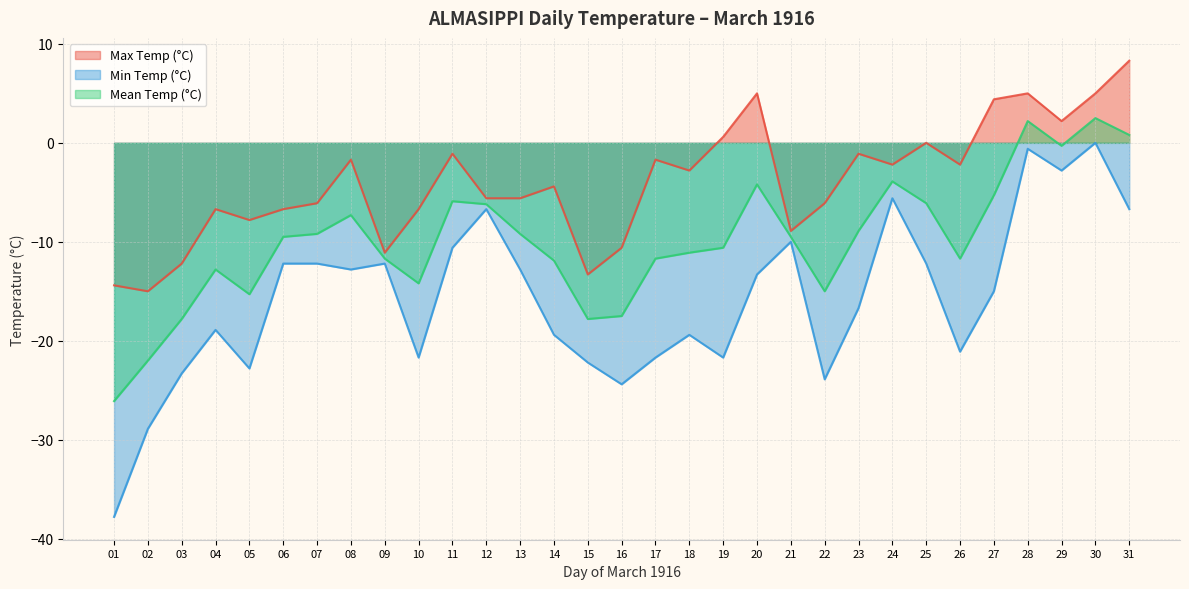

At which category is the sum across all series the highest?

30